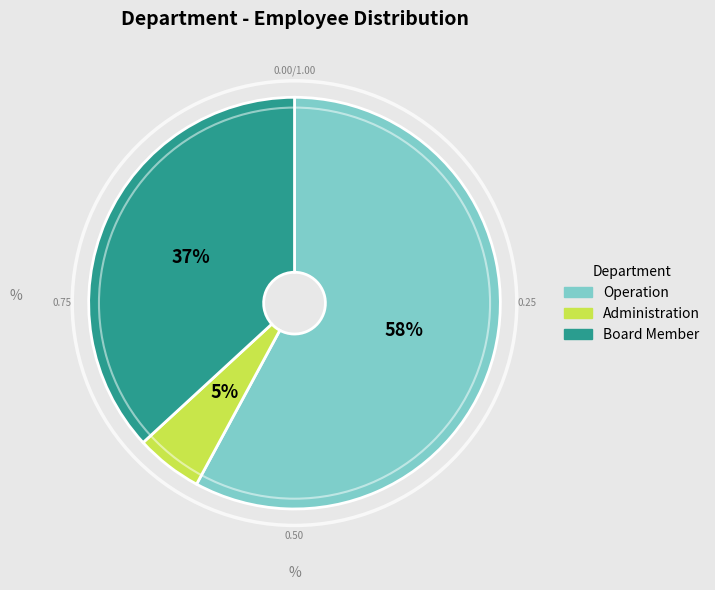

Count the number of slices in the pie.

3